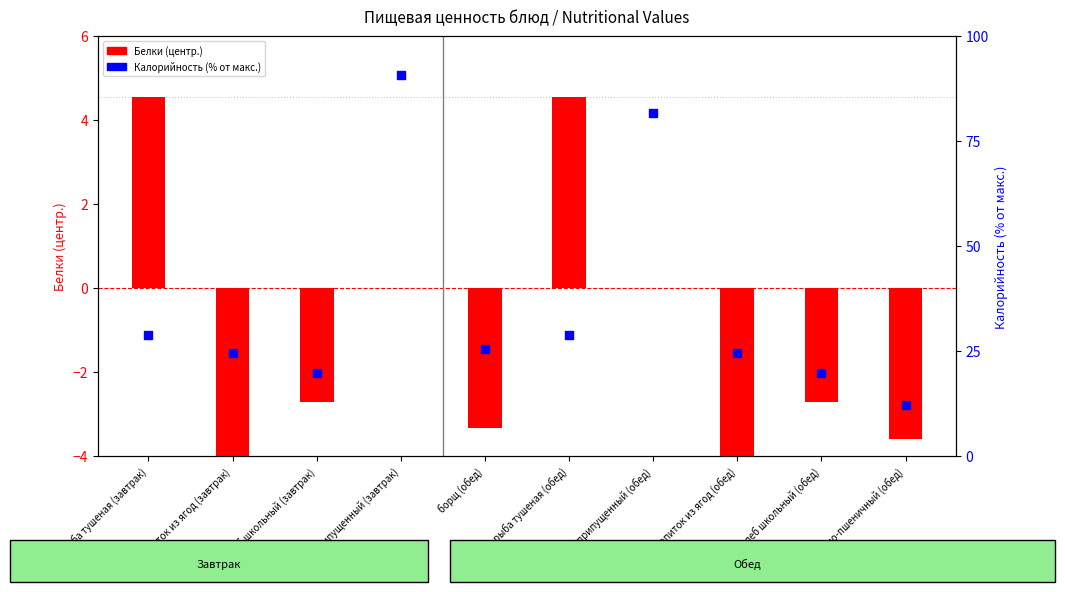

What is the total value across all series at хлеб школьный (завтрак)?

17.0